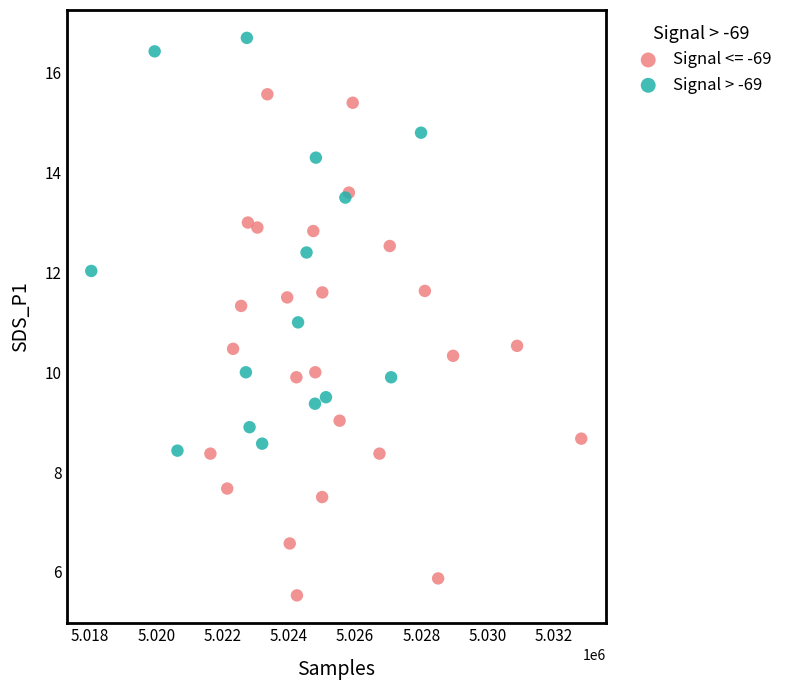

Which series contains the lowest Y value?

Signal <= -69